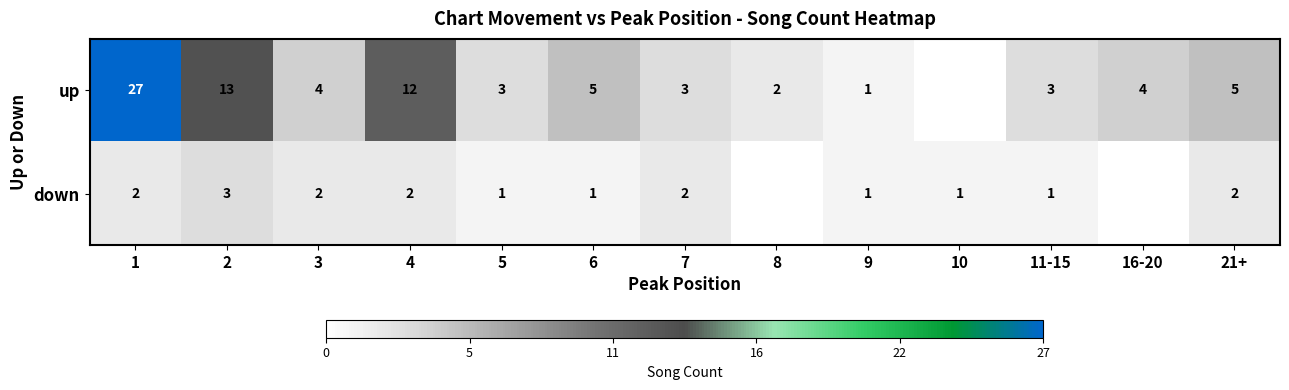

The up series shows 1 at 9. True or false?

True